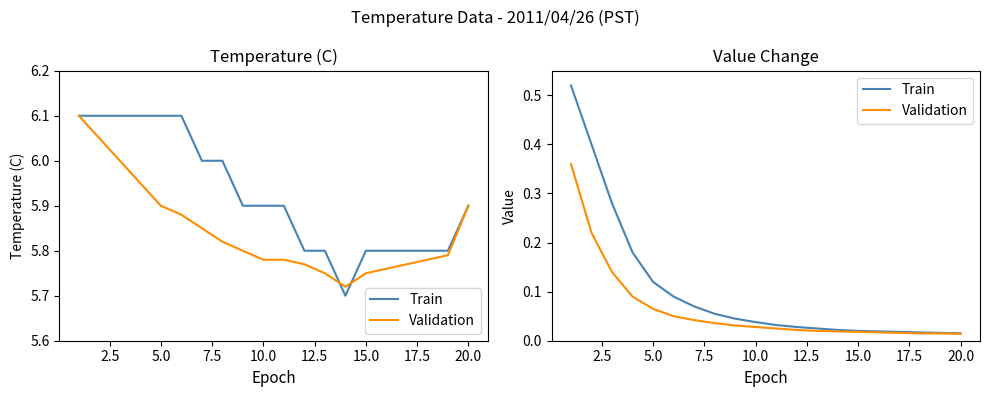

Rank the series by their average value, from highest to lowest.

Train, Validation